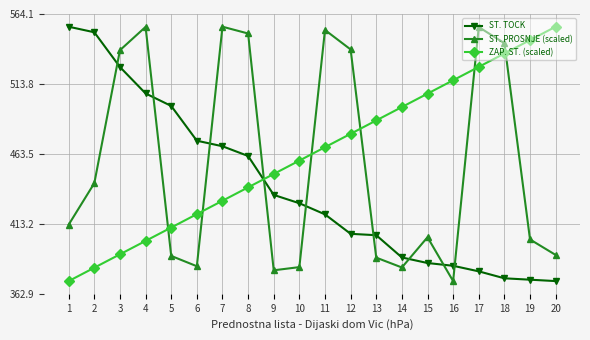

Rank the series by their average value, from highest to lowest.

ZAP. ST. (scaled), ST. PROSNJE (scaled), ST. TOCK